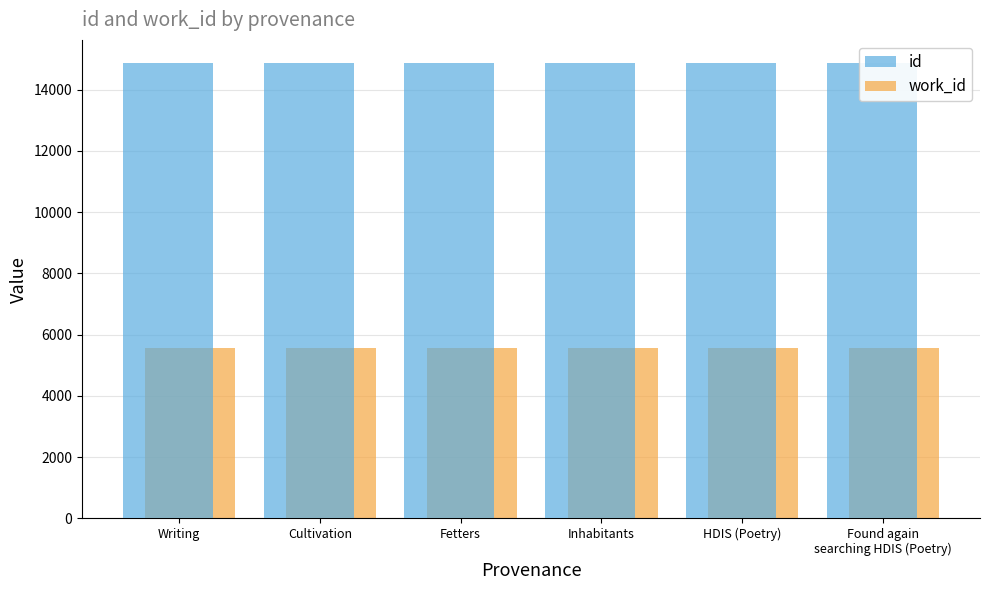

What is the sum of the id values at Writing and Inhabitants?

29726